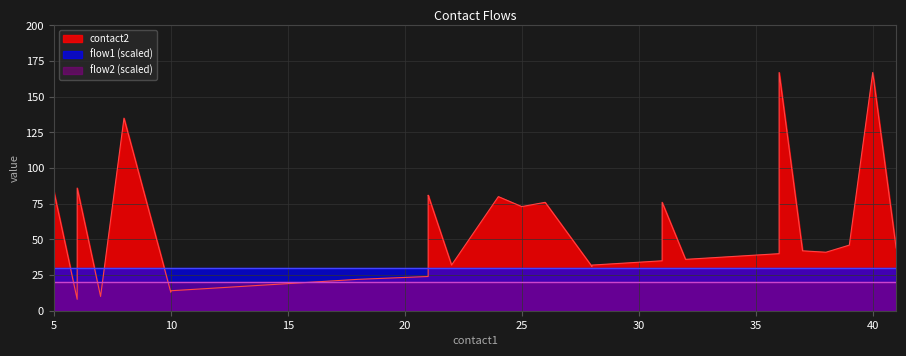

What are all the series names shown in the legend?

contact2, flow1, flow2